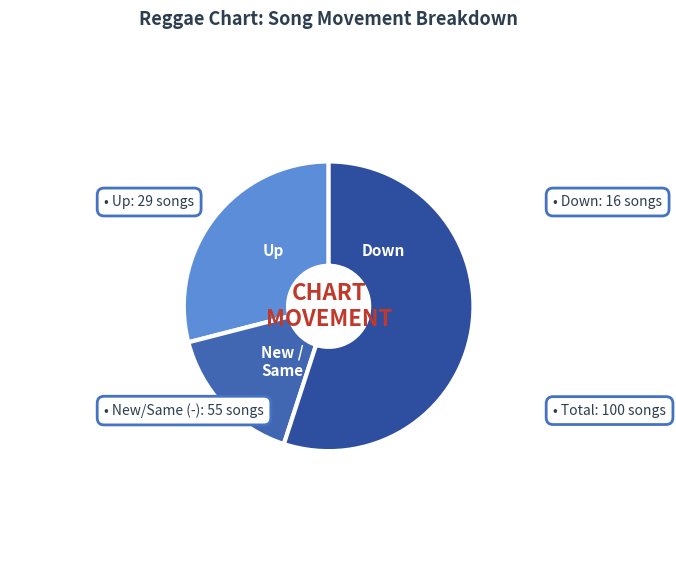

How many slices are in this pie chart?

3